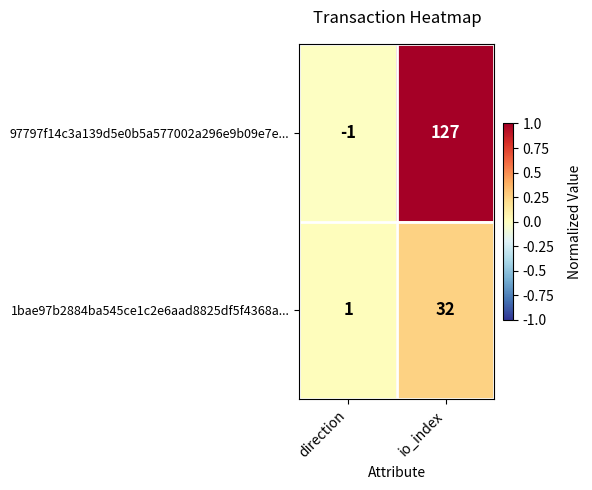

How many positive values does the 97797f14c3a139d5e0b5a577002a296e9b09e7e... series have?

1